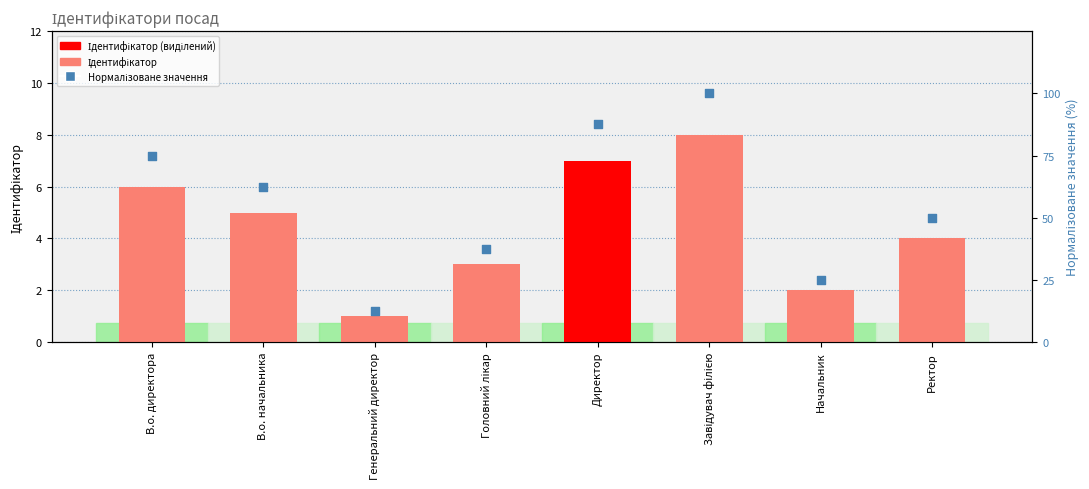

Which series has the largest Y range (max minus min)?

Нормалізоване значення